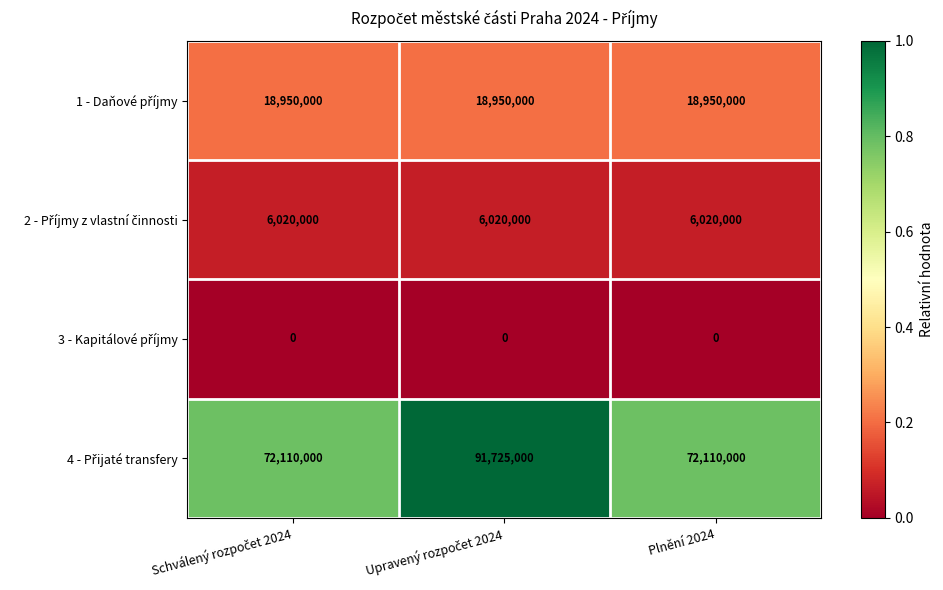

What is the spread (max minus min) of values at Plnění 2024?

72110000